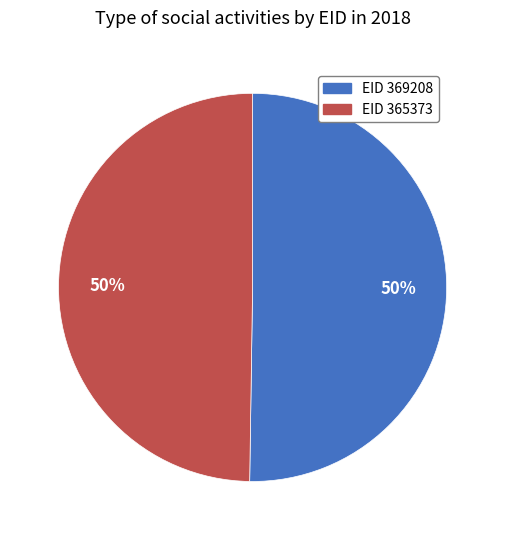

To the nearest percent, what is the average slice percentage?

50%